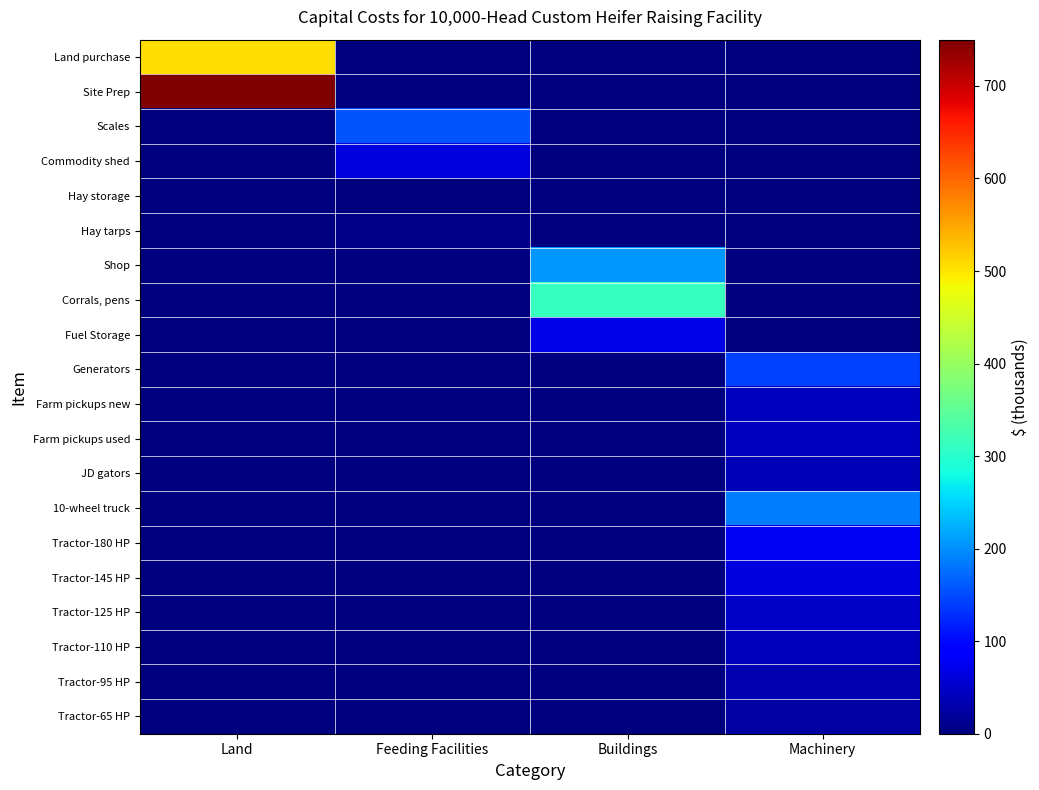

What is the difference between the highest and lowest values at Land?

750.0